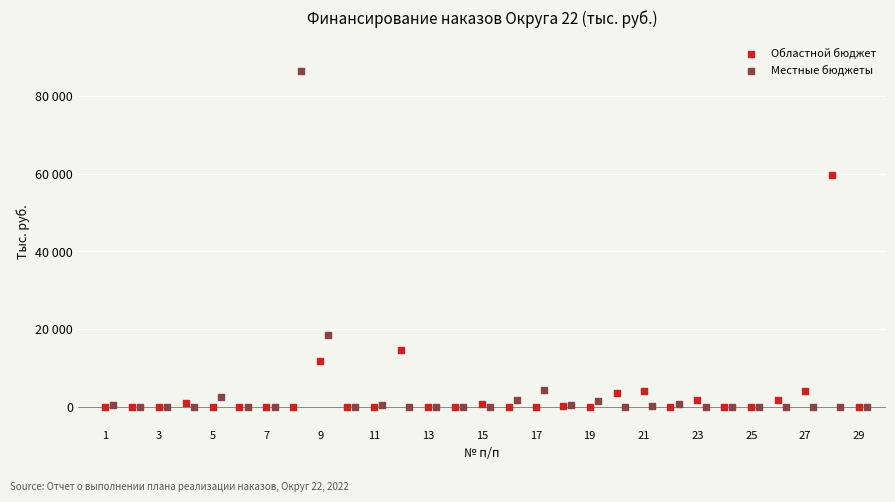

Which series reaches the maximum Y coordinate?

Местные бюджеты